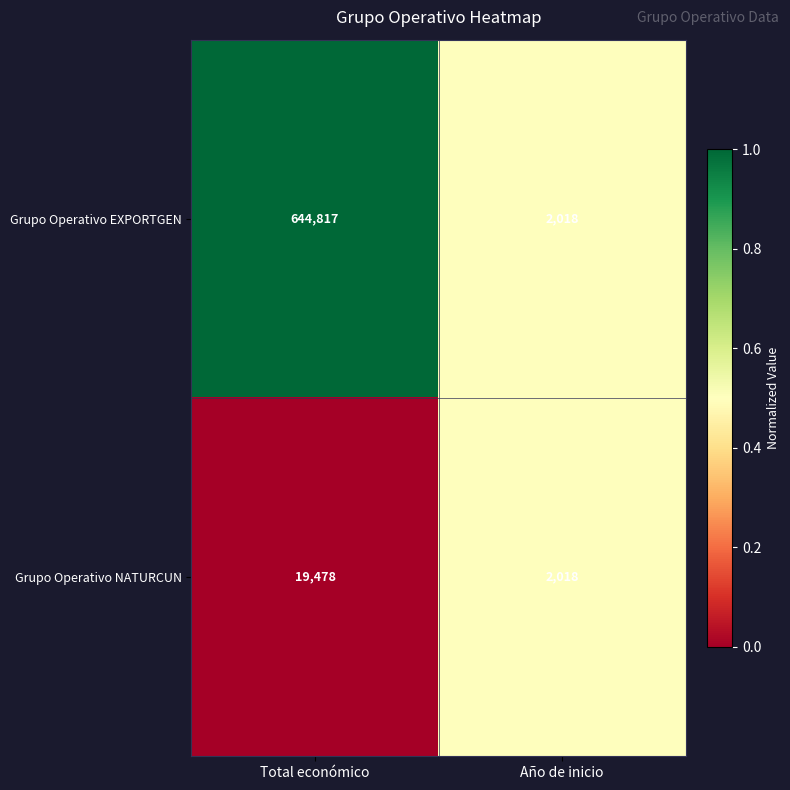

Reading left to right, extract all data points from this chart.

Grupo Operativo EXPORTGEN: 644817	2018
Grupo Operativo NATURCUN: 19478	2018